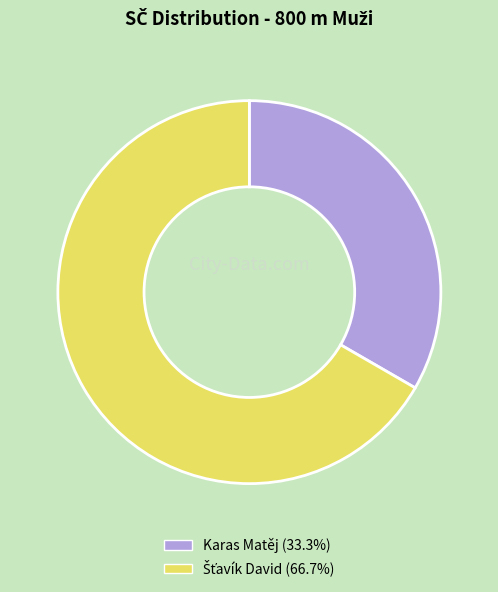

Does any single category account for the majority?

Yes